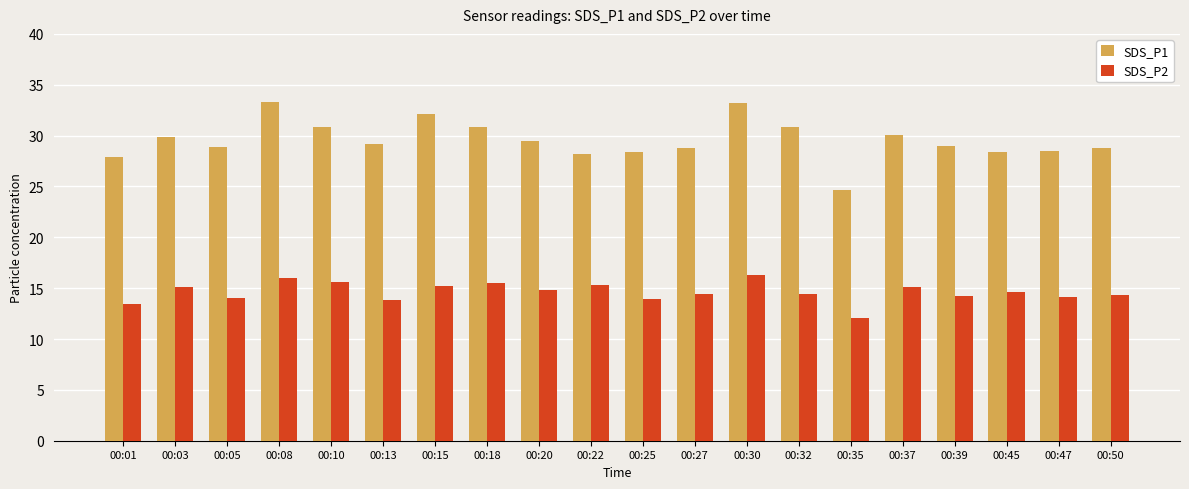

True or false: SDS_P1 has a value of 30.8 at 00:18.

True